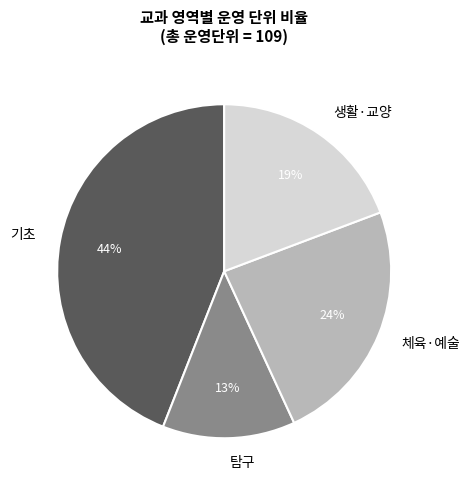

How many segments does this pie chart have?

4